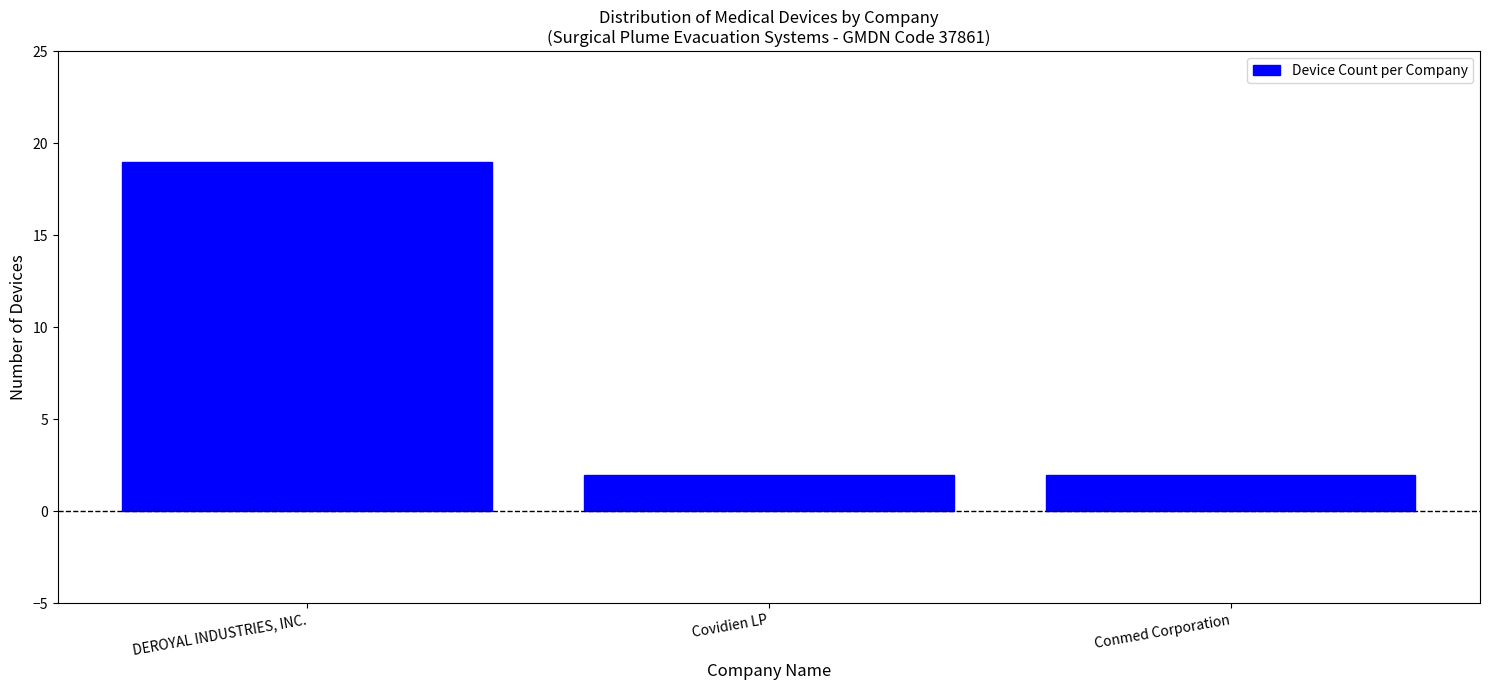

Reading right to left, transcribe all the data shown in this chart.

2	2	19